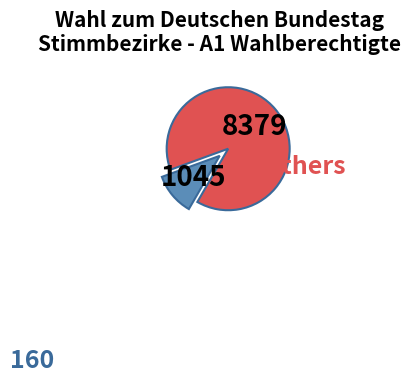

Count the number of slices in the pie.

2